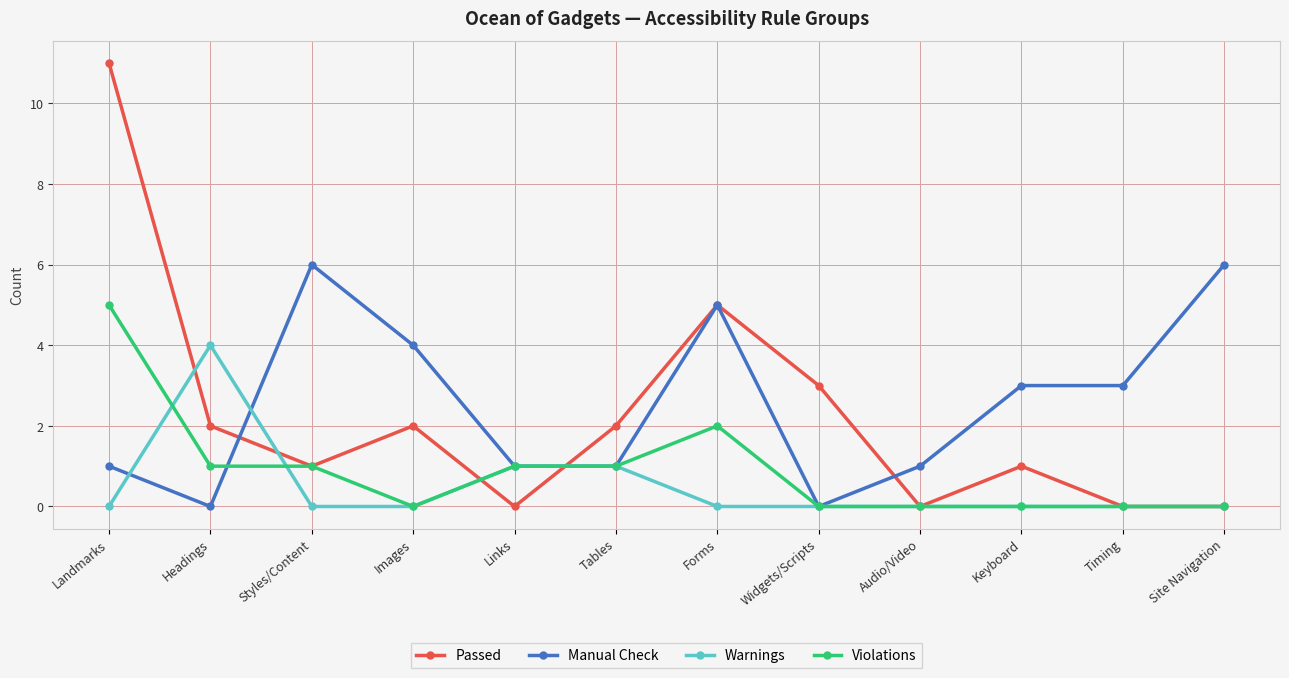

What is the sum of all Manual Check values?

31